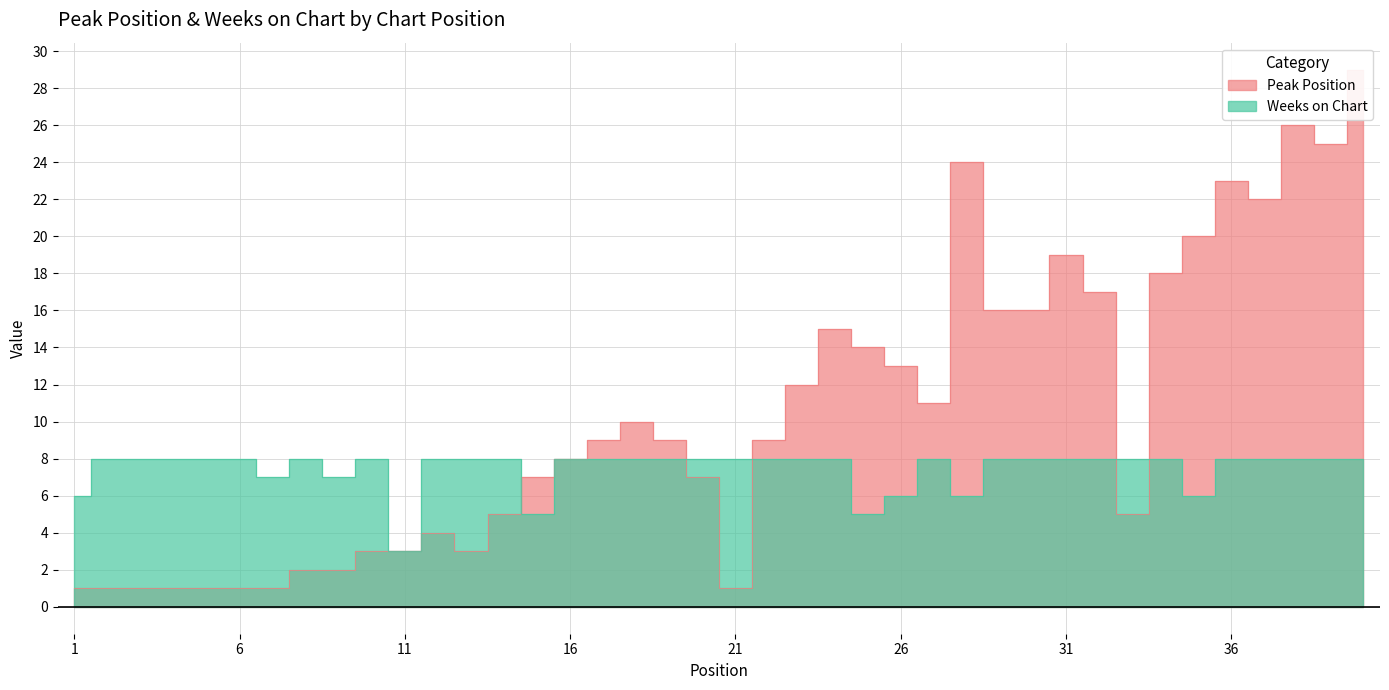

List the series in order of their peak value, highest first.

Peak Position, Weeks on Chart